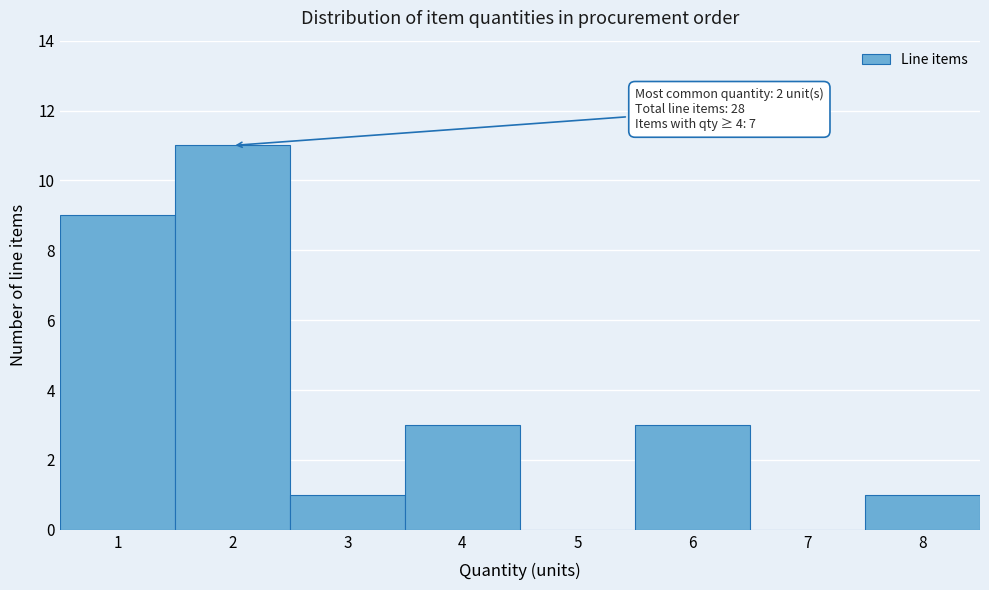

Over which range of the x-axis is the bar tallest?

1.5 to 2.5